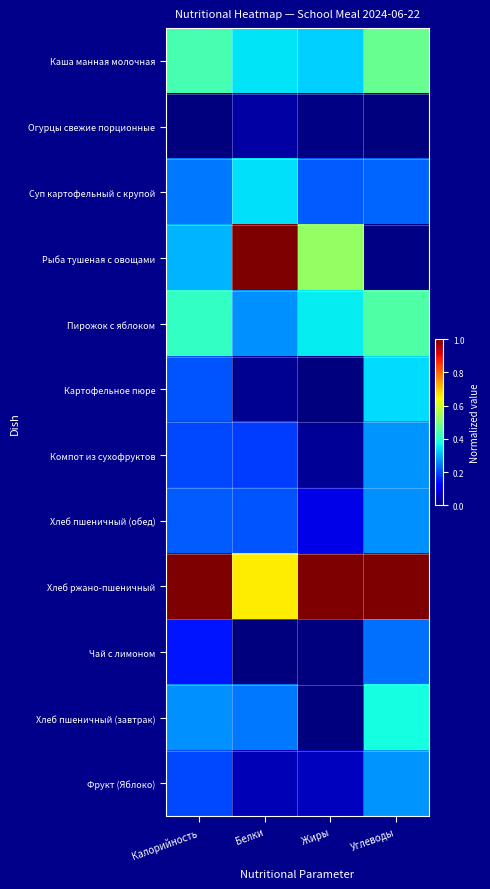

Reading left to right, extract all data points from this chart.

Каша манная молочная: Калорийность=0.4	Белки=0.4	Жиры=0.3	Углеводы=0.5
Огурцы свежие порционные: Калорийность=0.0	Белки=0.0	Жиры=0.0	Углеводы=0.0
Суп картофельный с крупой: Калорийность=0.2	Белки=0.3	Жиры=0.2	Углеводы=0.2
Рыба тушеная с овощами: Калорийность=0.3	Белки=1.0	Жиры=0.5	Углеводы=0.0
Пирожок с яблоком: Калорийность=0.4	Белки=0.3	Жиры=0.4	Углеводы=0.4
Картофельное пюре: Калорийность=0.2	Белки=0.0	Жиры=0.0	Углеводы=0.3
Компот из сухофруктов: Калорийность=0.2	Белки=0.2	Жиры=0.0	Углеводы=0.3
Хлеб пшеничный (обед): Калорийность=0.2	Белки=0.2	Жиры=0.1	Углеводы=0.3
Хлеб ржано-пшеничный: Калорийность=1.0	Белки=0.7	Жиры=1.0	Углеводы=1.0
Чай с лимоном: Калорийность=0.1	Белки=0.0	Жиры=0.0	Углеводы=0.2
Хлеб пшеничный (завтрак): Калорийность=0.3	Белки=0.2	Жиры=0.0	Углеводы=0.4
Фрукт (Яблоко): Калорийность=0.2	Белки=0.0	Жиры=0.1	Углеводы=0.3